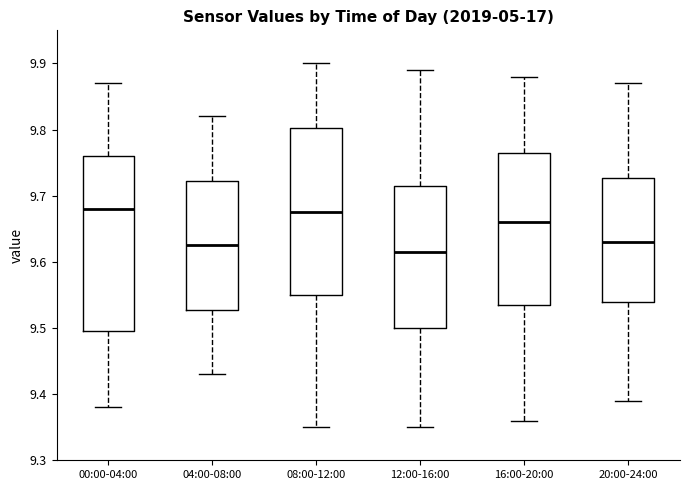

Reading left to right, transcribe this box plot: for each box, give where its median line is, the range the box spans, and where its two whiskers end, as read against the y-axis. The values are not printed on the chart, so give them approximately, as read against the axis.

00:00-04:00: median 9.68, box 9.50 to 9.76, whiskers 9.38 to 9.87
04:00-08:00: median 9.63, box 9.53 to 9.72, whiskers 9.43 to 9.82
08:00-12:00: median 9.68, box 9.55 to 9.80, whiskers 9.35 to 9.90
12:00-16:00: median 9.62, box 9.50 to 9.72, whiskers 9.35 to 9.89
16:00-20:00: median 9.66, box 9.54 to 9.77, whiskers 9.36 to 9.88
20:00-24:00: median 9.63, box 9.54 to 9.73, whiskers 9.39 to 9.87